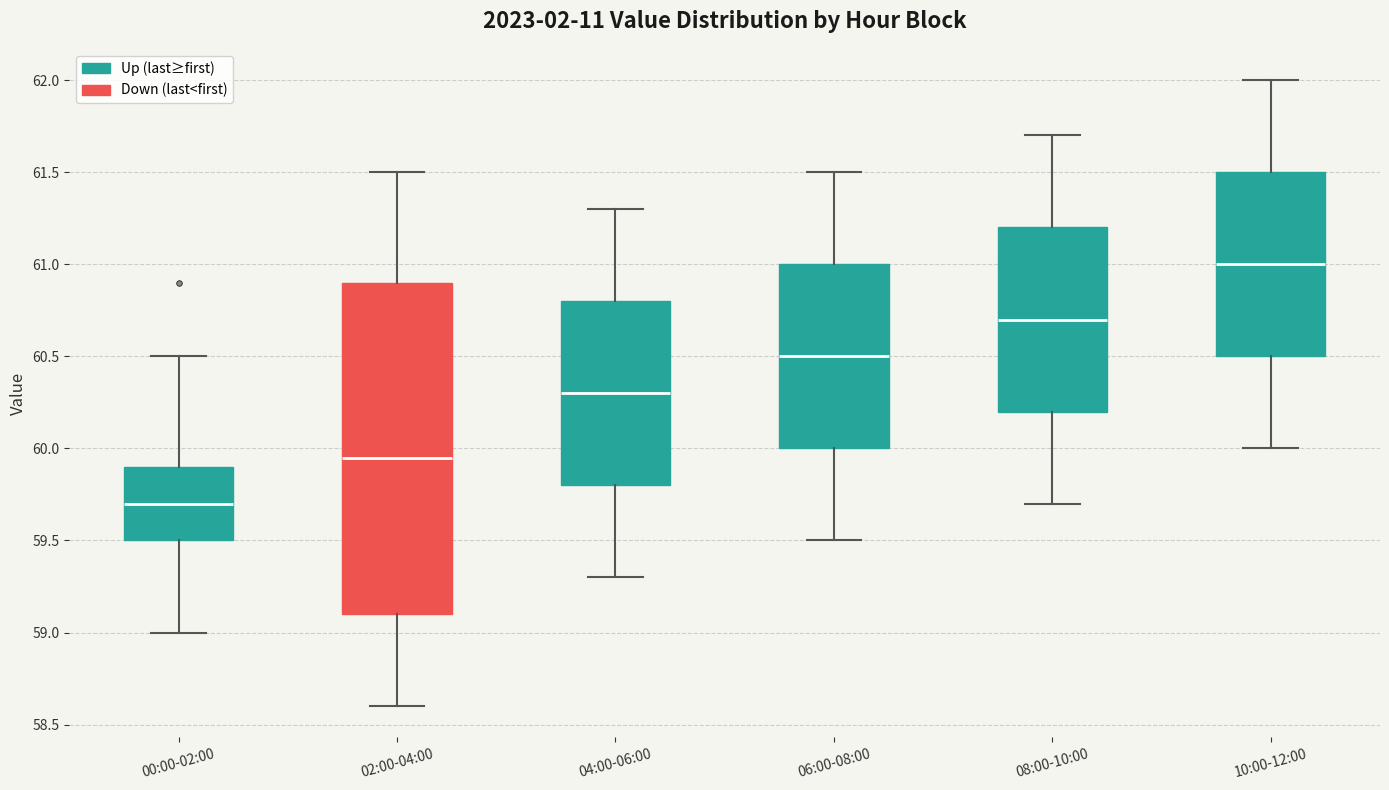

Where is the upper edge of the box for 08:00-10:00 on the y-axis? The values are not printed on the chart, so give them approximately, as read against the axis.

61.20